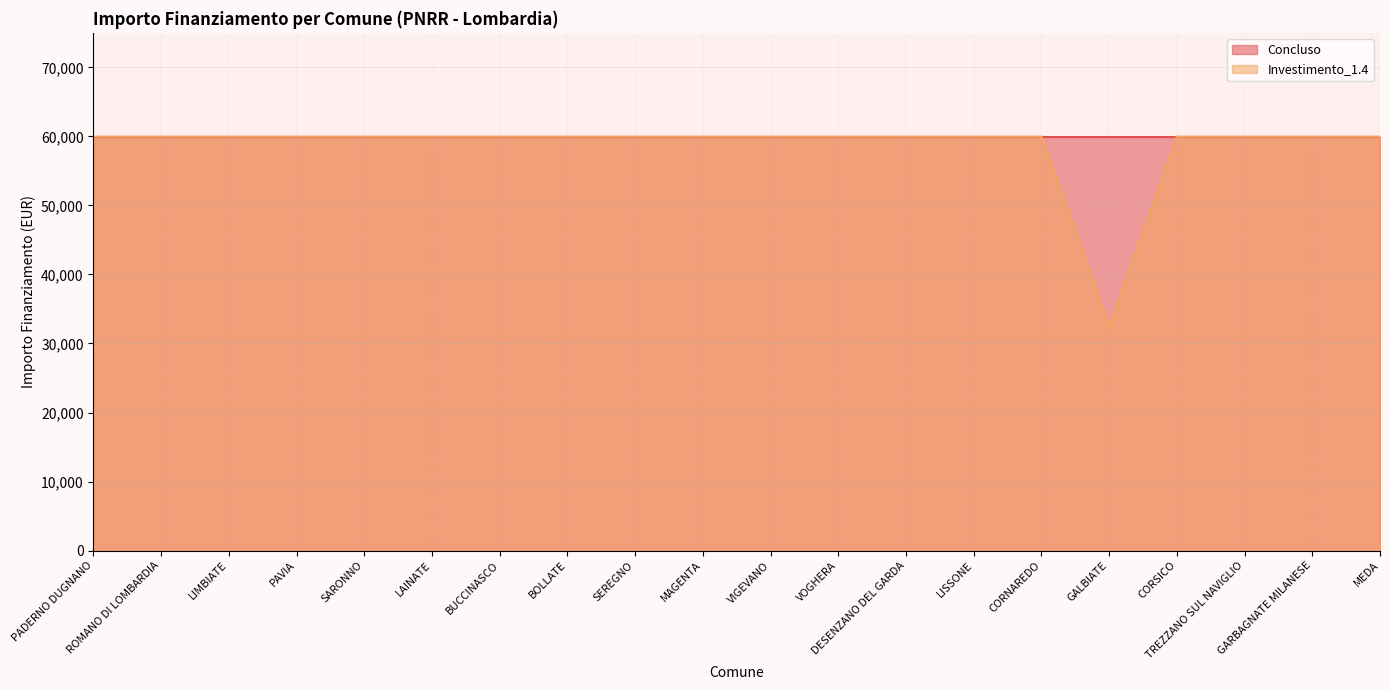

Which label corresponds to the smallest value in the chart?

GALBIATE